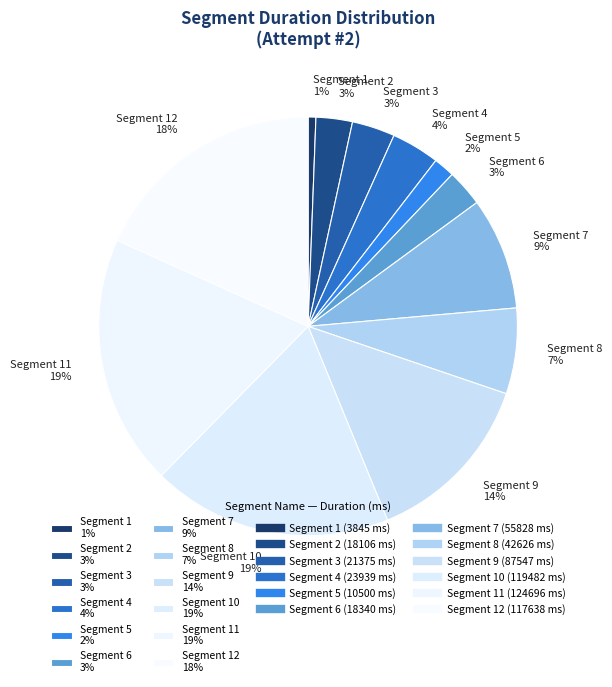

Between Segment 1 1% and Segment 8 7%, which is larger?

Segment 8 7%